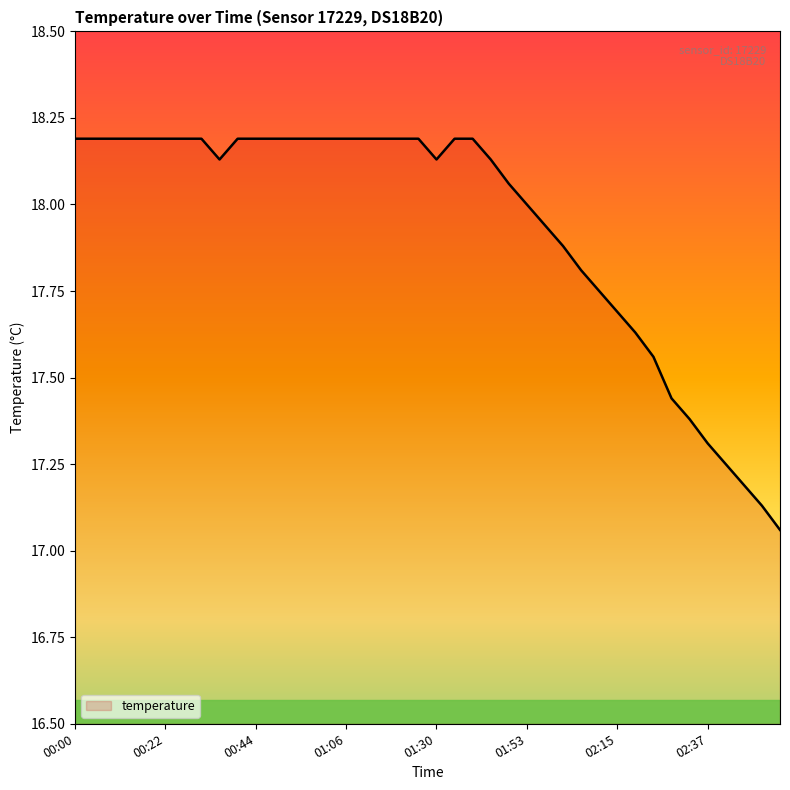

Is this an area chart (filled region under the line)?

No